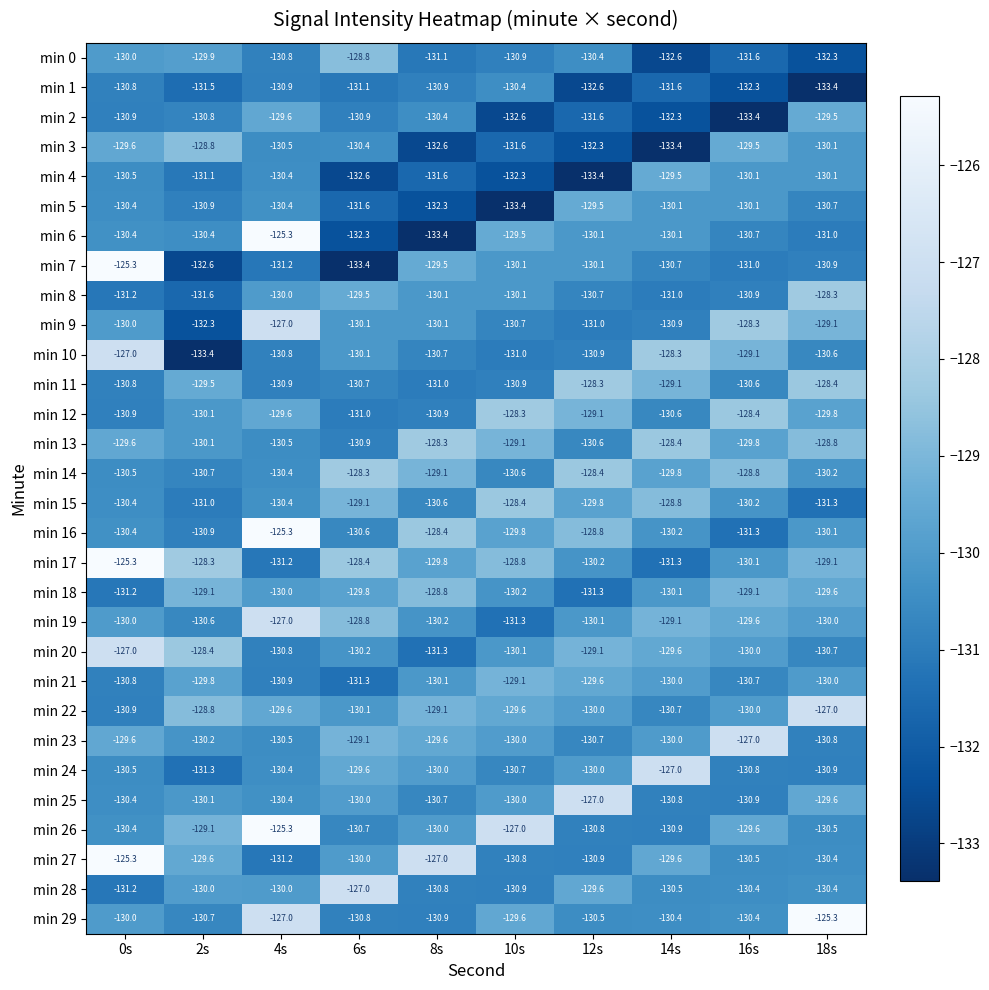

Which series changed the most between 6s and 12s?

min 7